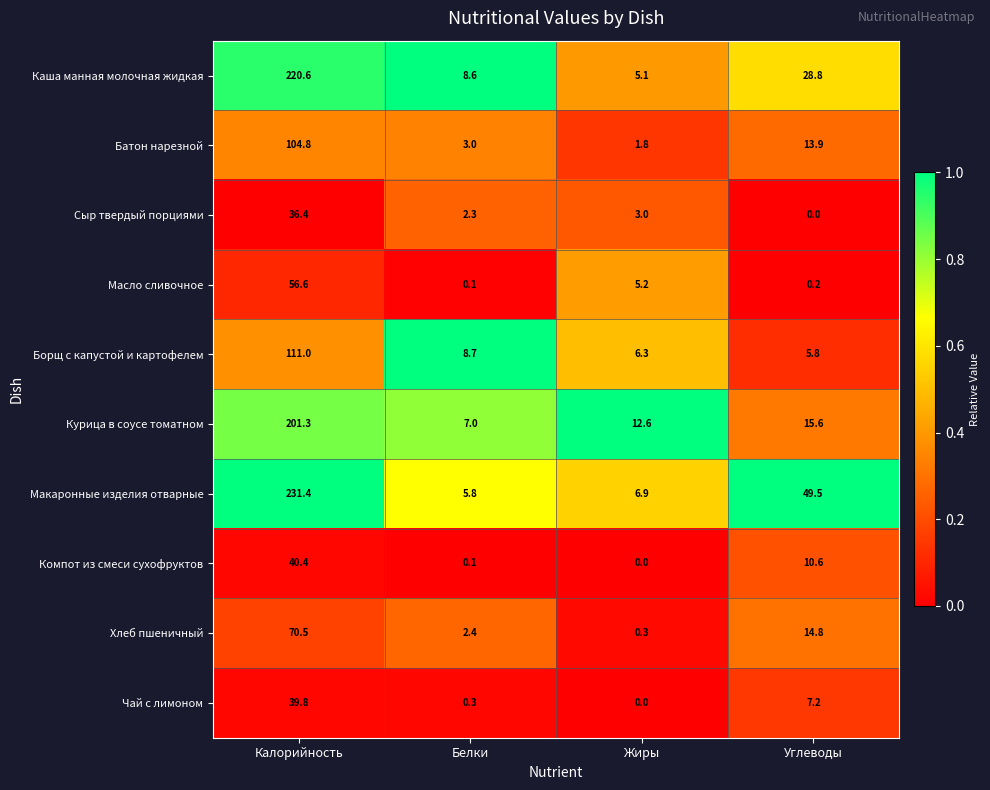

Count the number of data series in this chart.

10